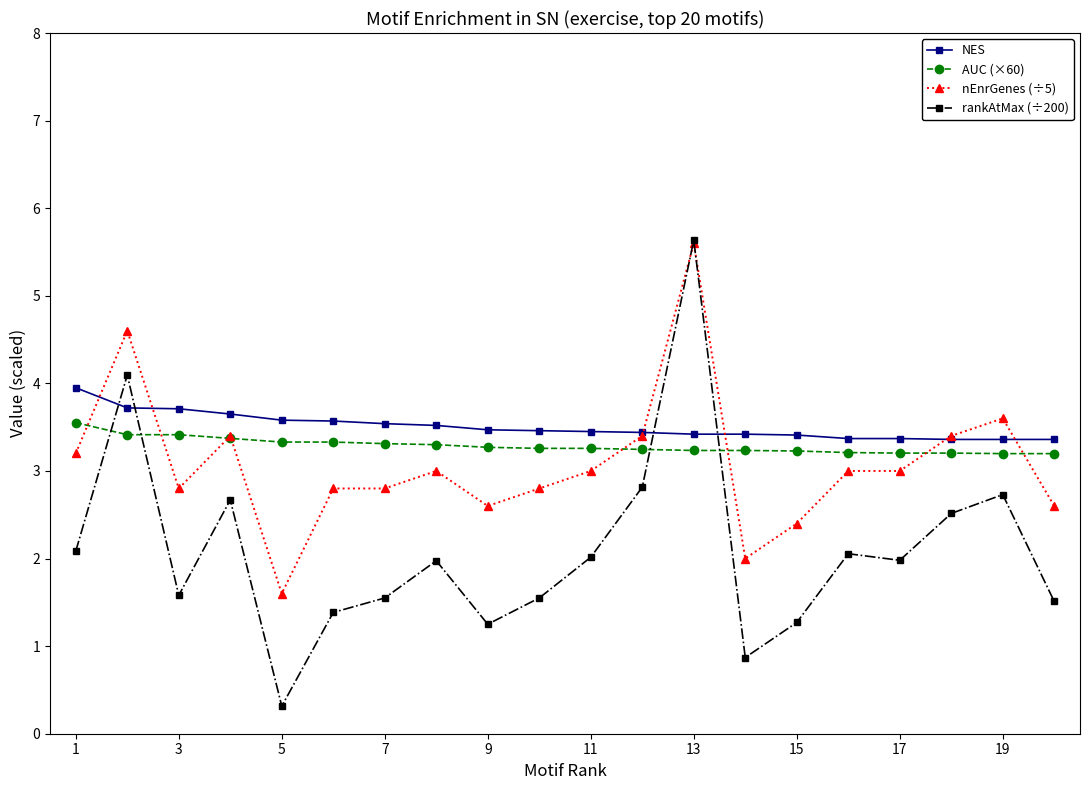

What is the maximum value shown in the chart?

5.6